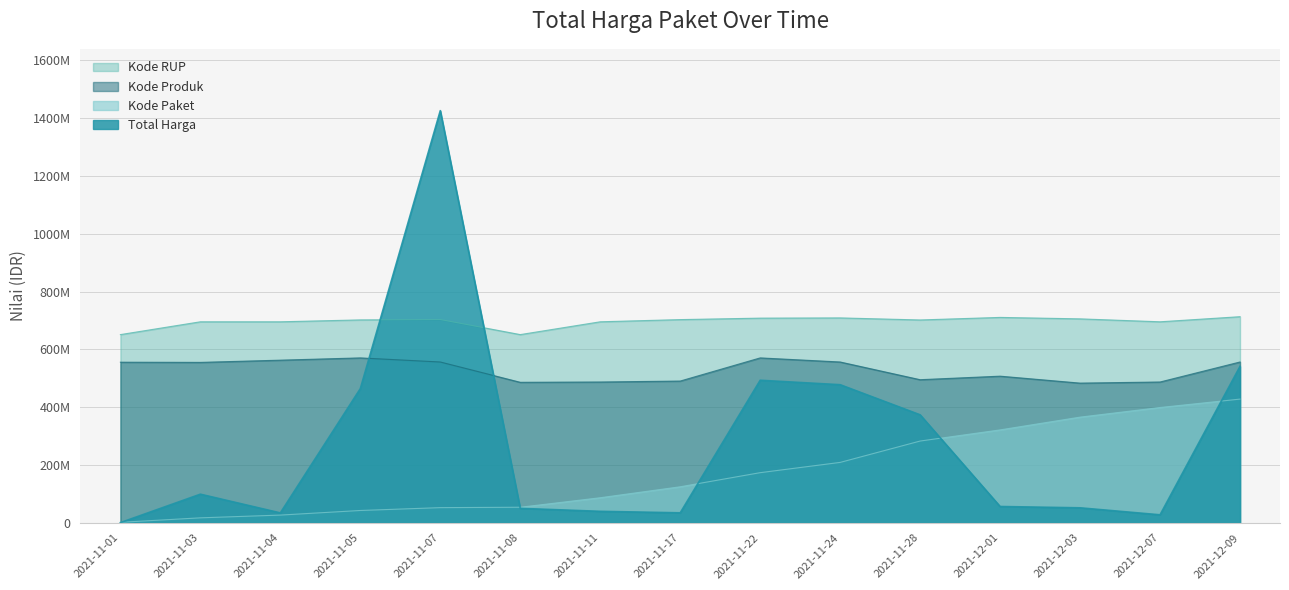

Between which two adjacent categories do Total Harga and Kode RUP first intersect?

2021-11-05 and 2021-11-07